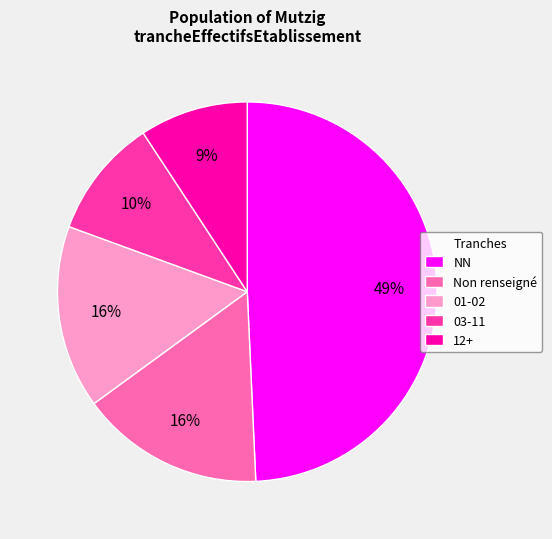

To the nearest percent, what is the difference between the largest and smallest slice percentages?

40%